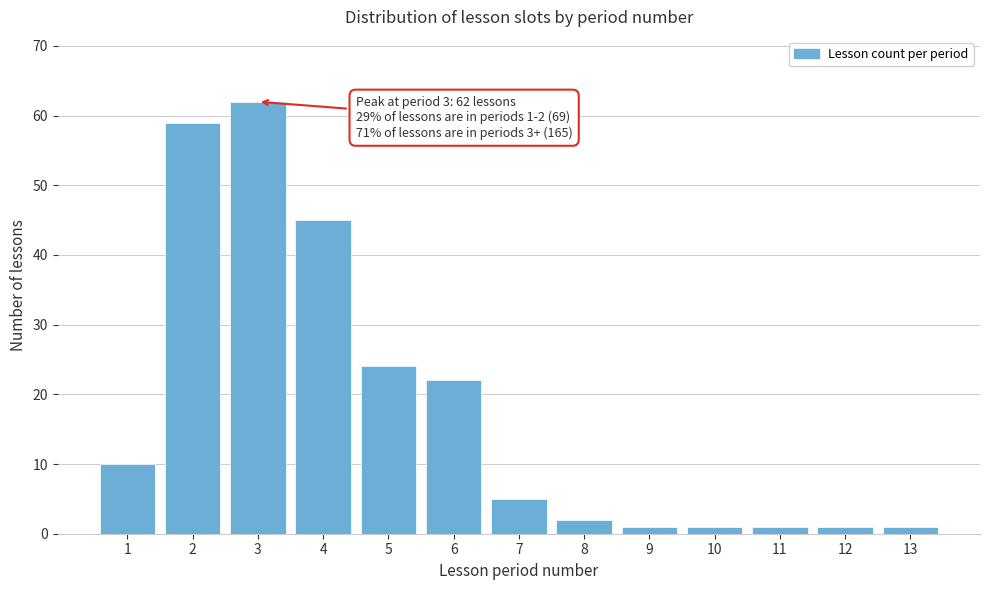

Reading right to left, what are all the values shown in this chart?

13=1	12=1	11=1	10=1	9=1	8=2	7=5	6=22	5=24	4=45	3=62	2=59	1=10